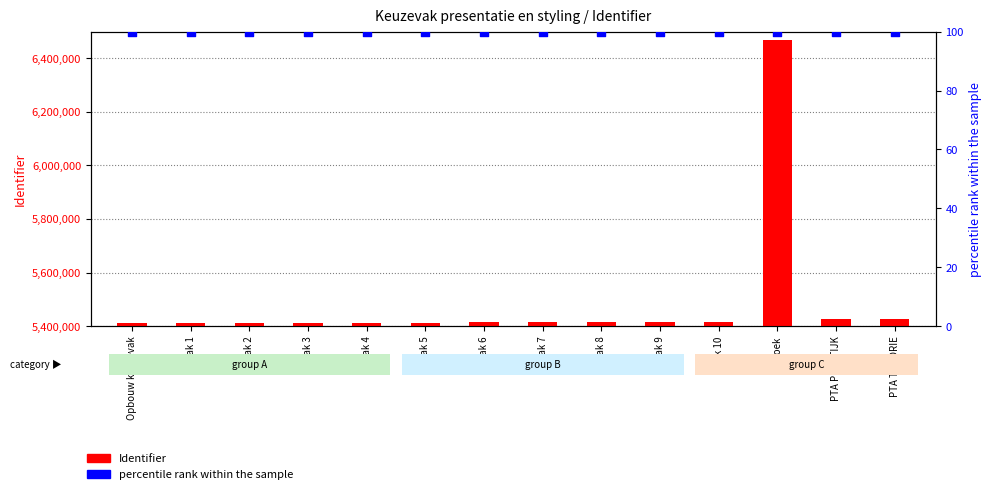

Is the value of percentile rank within the sample at Taak 8 greater than the value of Identifier at Taak 3?

No